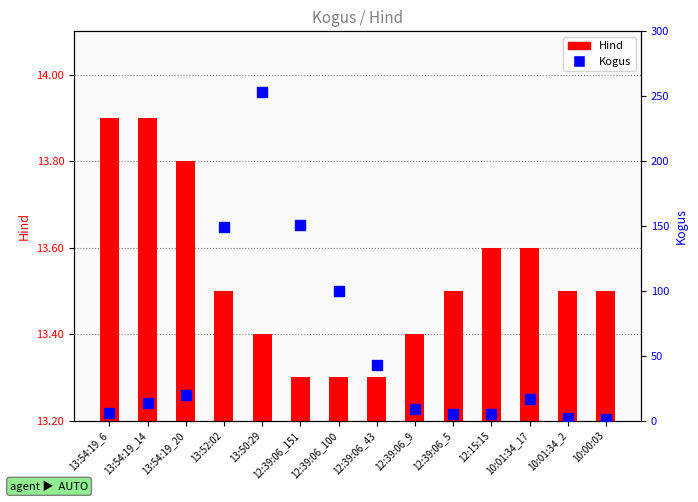

At how many categories does at least one series exceed 144?

3